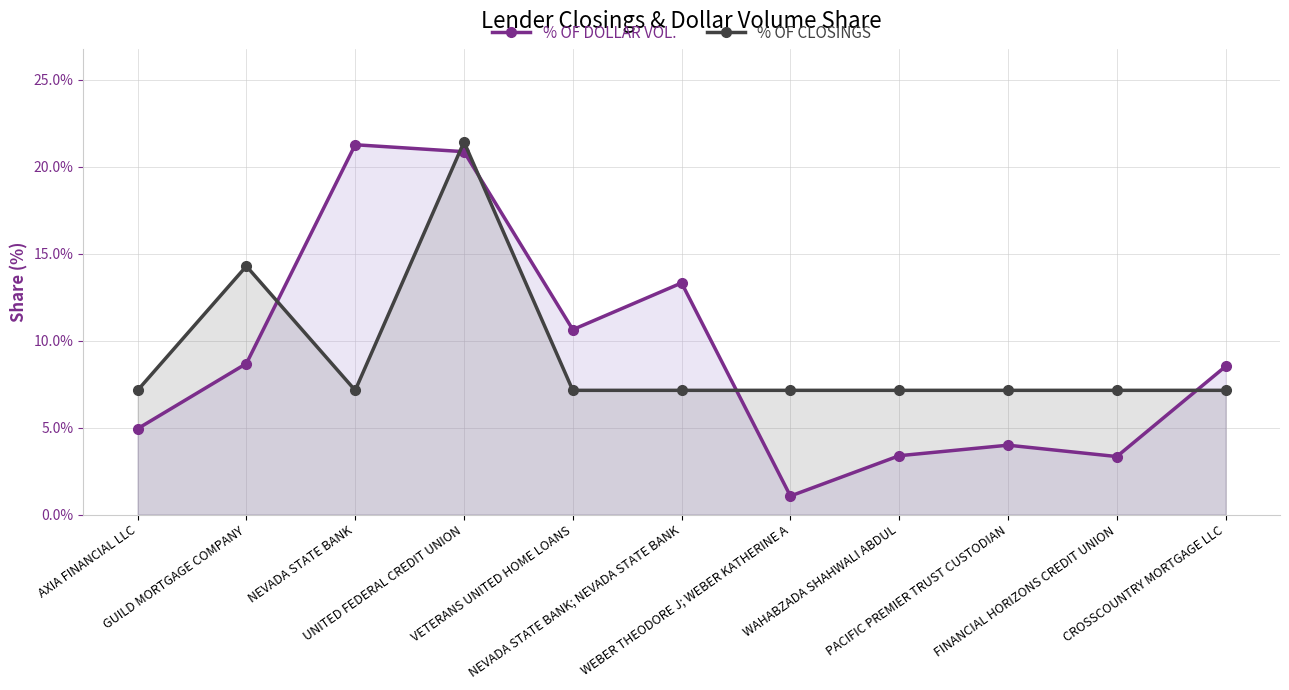

How many lines are shown in the chart?

2